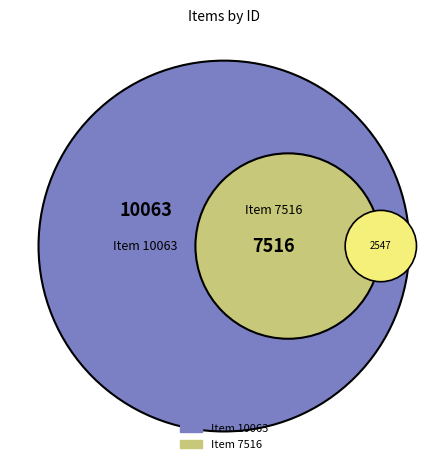

How many segments does this pie chart have?

2